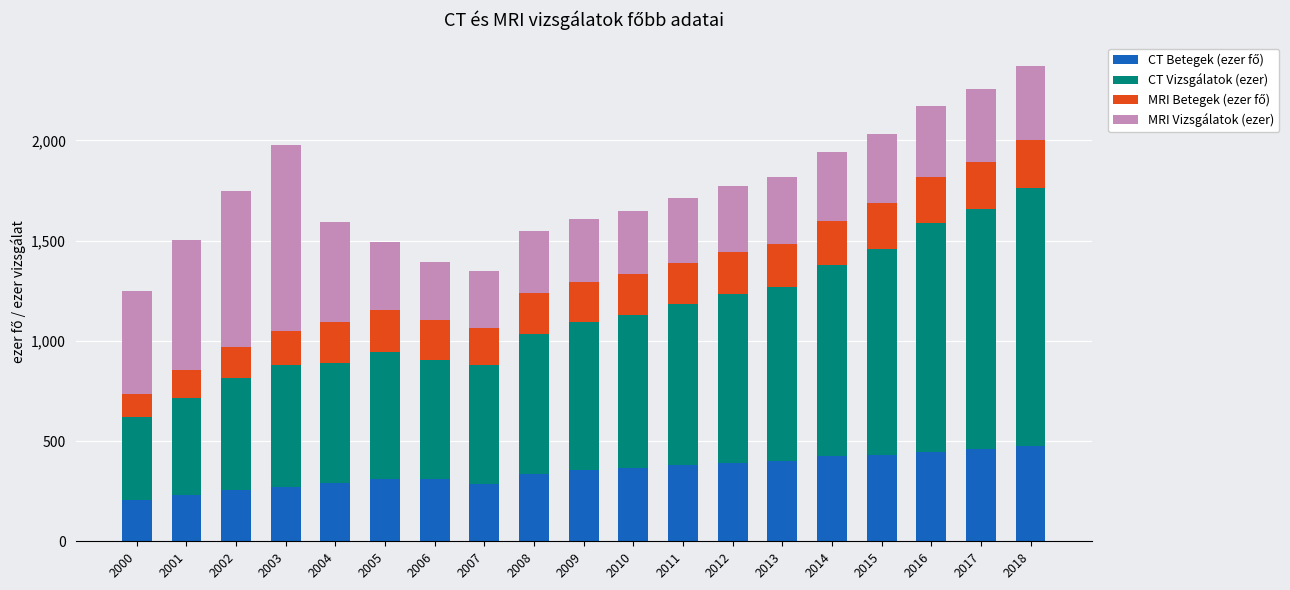

What is the total value across all series at 2015?

2033.1